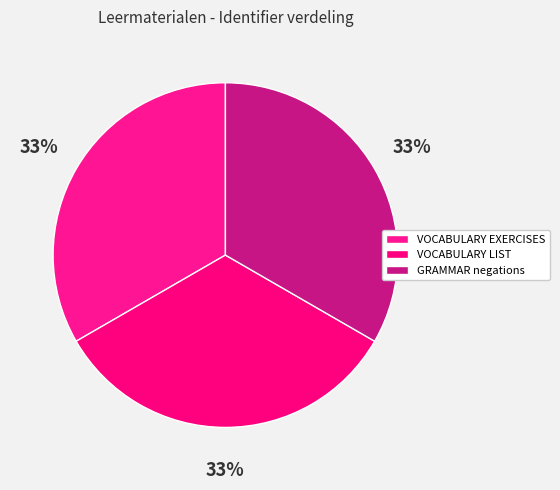

How much of the chart is everything except VOCABULARY LIST?

66.7%